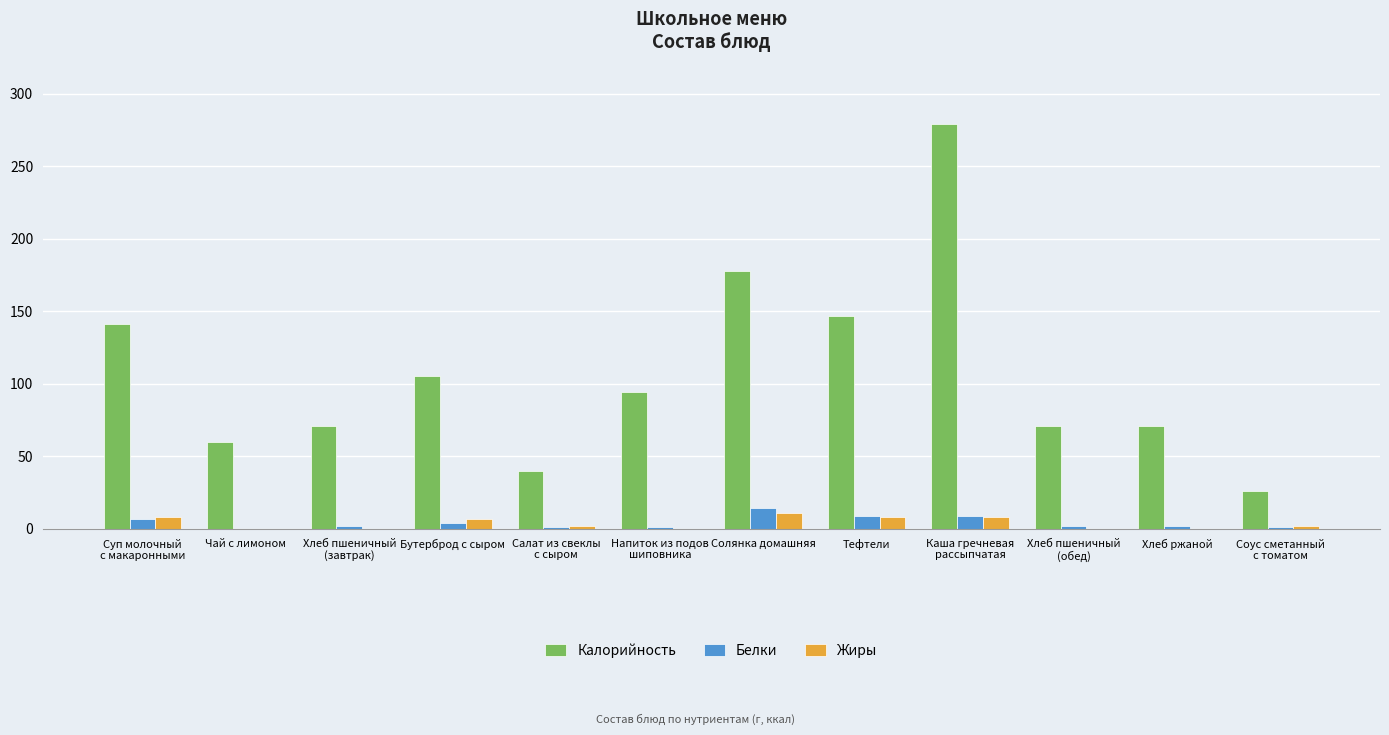

Is it true that Жиры equals 11 at Солянка домашняя?

True